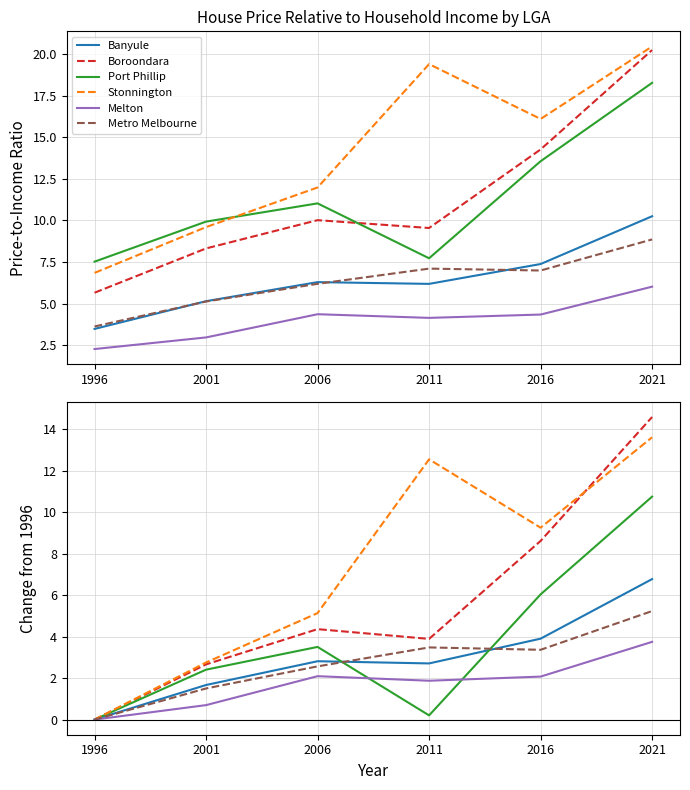

The value of Banyule at 2021 is 6.8. True or false?

True